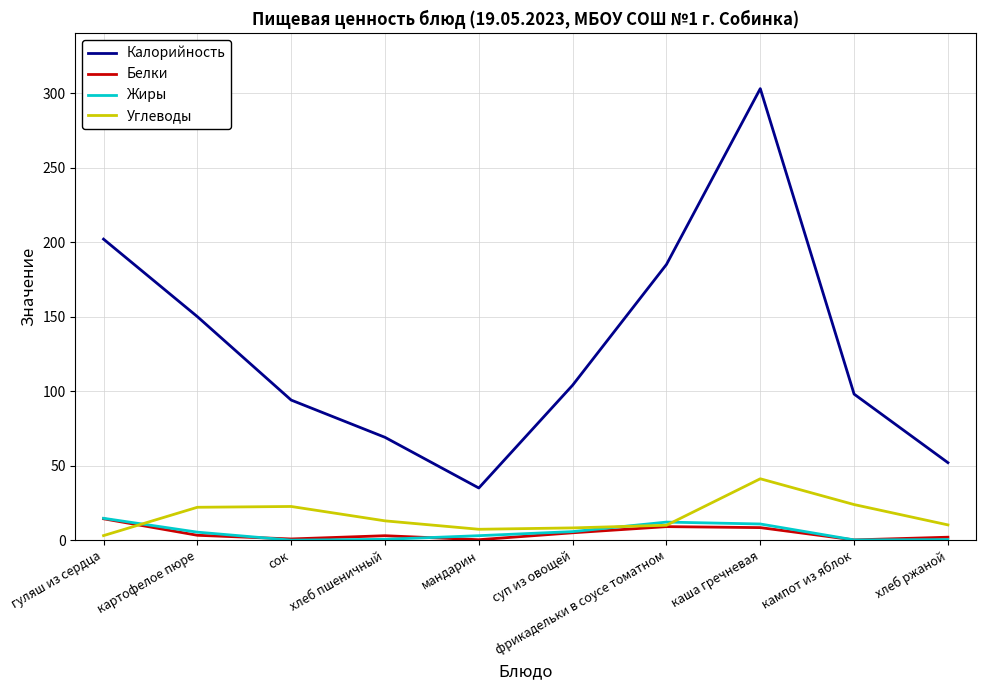

What is the average value of the Калорийность series?

129.2